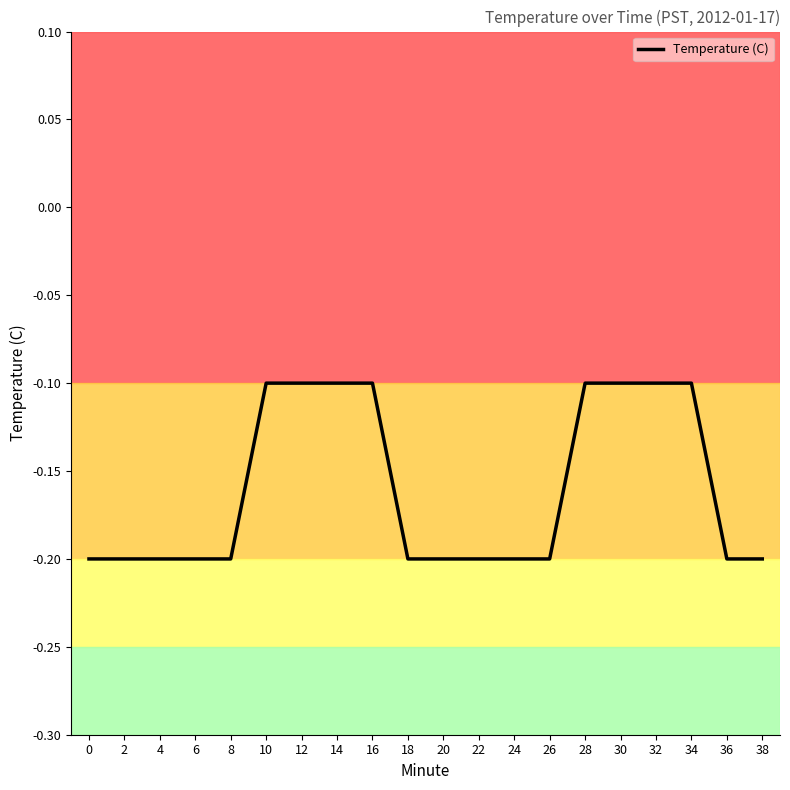

What is the change in value from 6 to 30?

+0.1